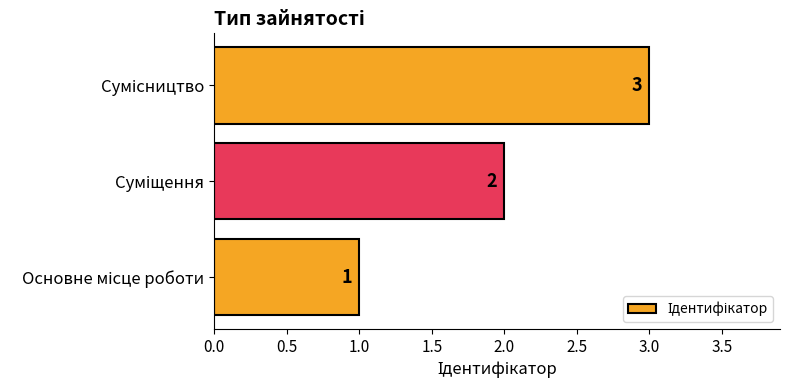

How many data points does each series have?

3